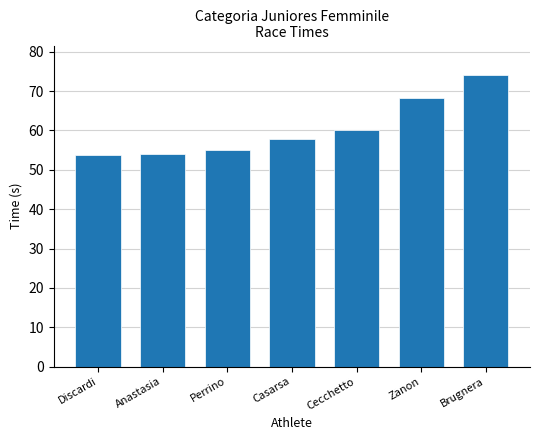

What is the label of the 3rd bar from the right?

Cecchetto